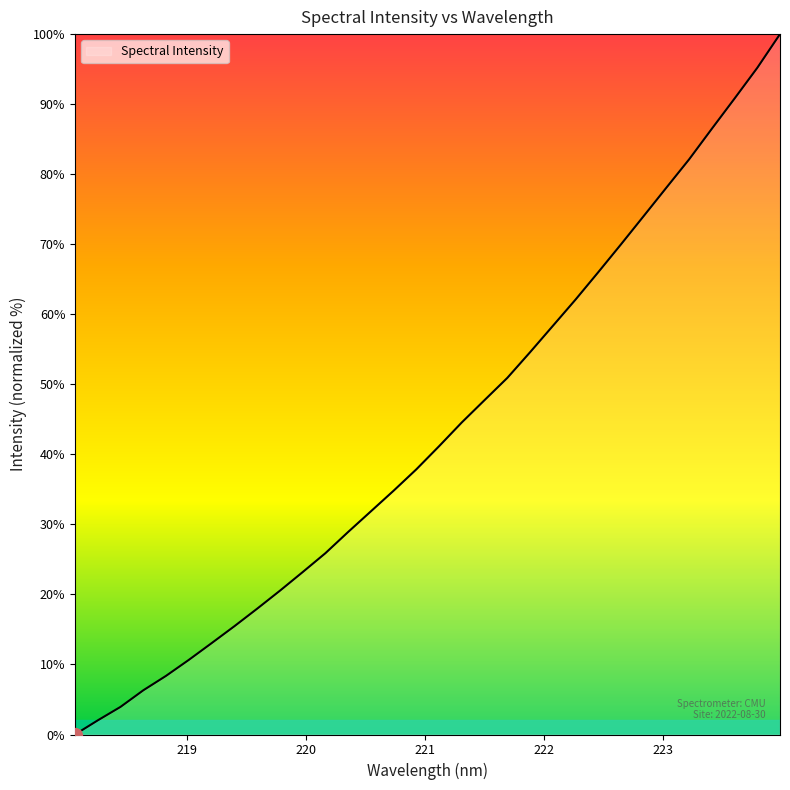

How many values are below 41?

16